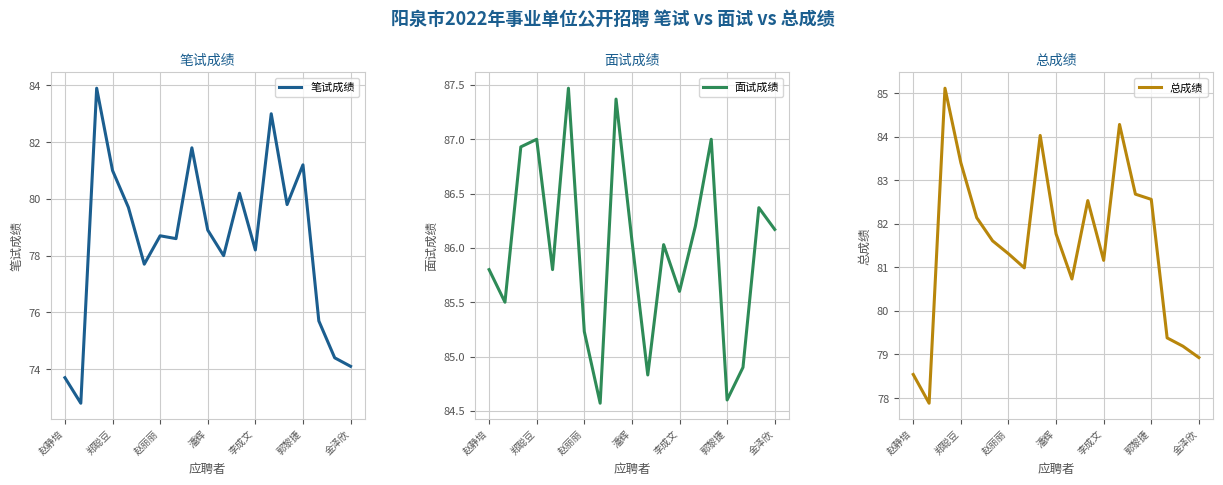

True or false: 总成绩 and 笔试成绩 intersect in this chart.

False